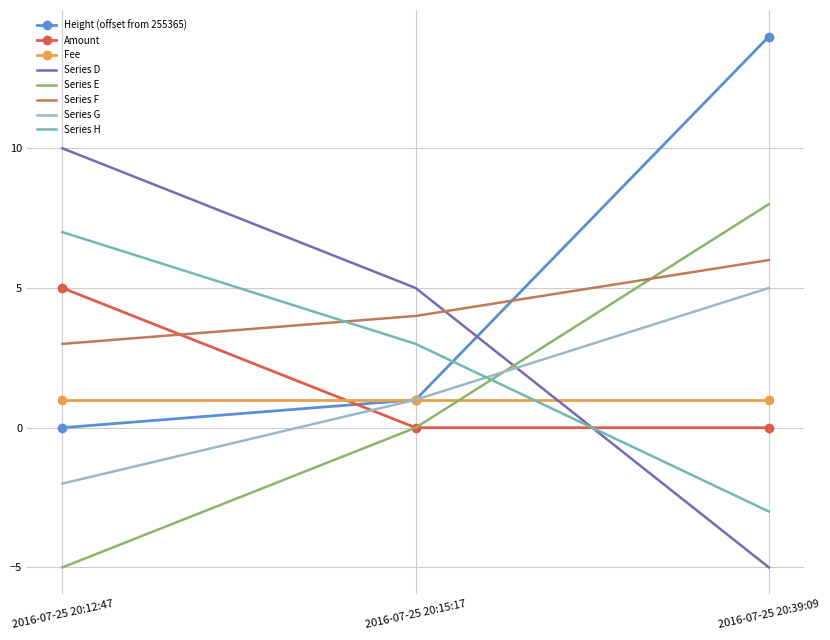

The value of Series D at 2016-07-25 20:39:09 is -8. True or false?

False